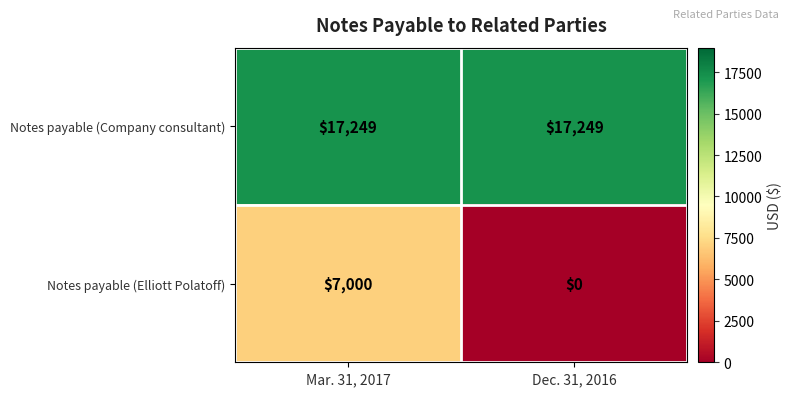

Which series has the widest spread of values?

Notes payable (Elliott Polatoff)